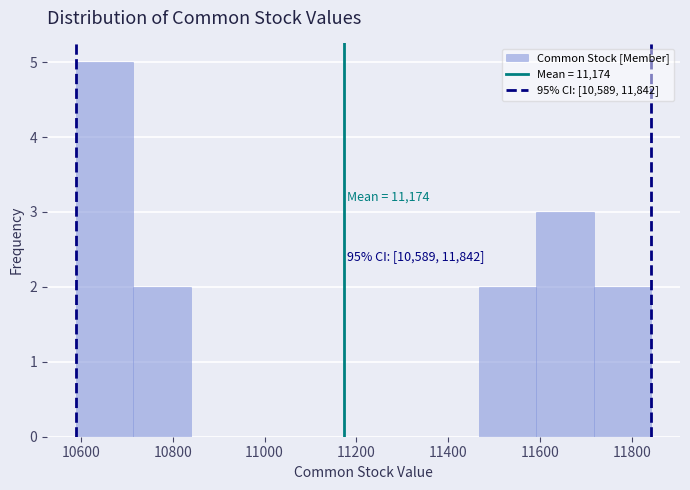

Over which range of the x-axis is the bar tallest?

10580 to 10720